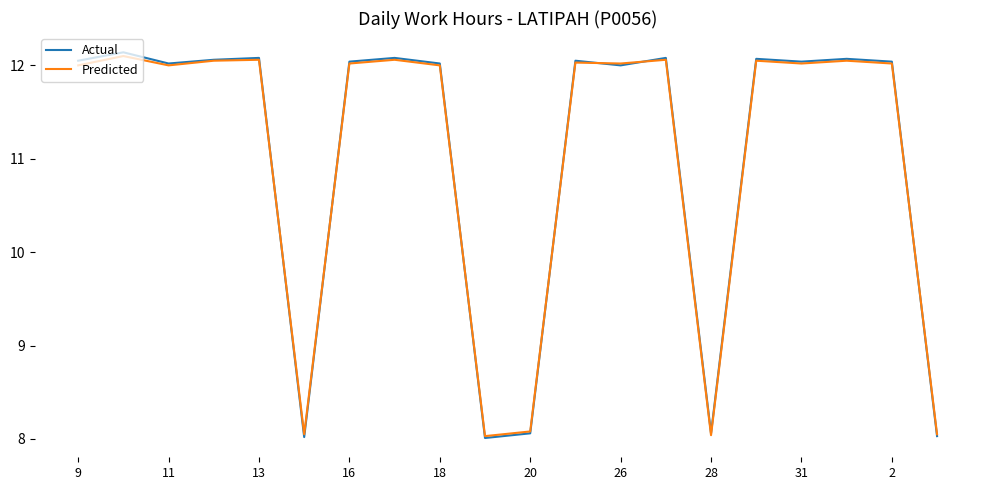

What is the lowest value of the Predicted series?

8.0